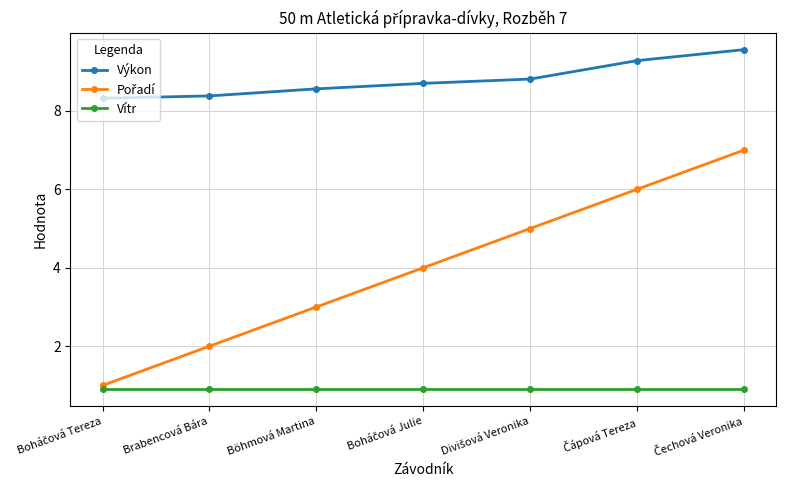

What is the minimum value for Vítr?

0.9